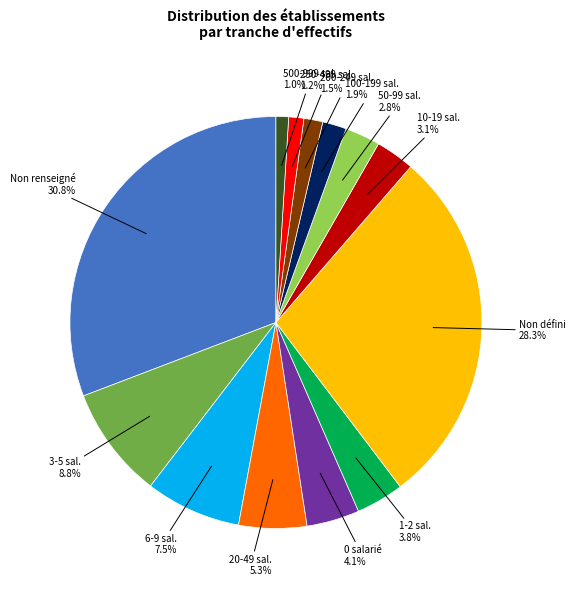

Is there any slice that represents more than half of the pie?

No